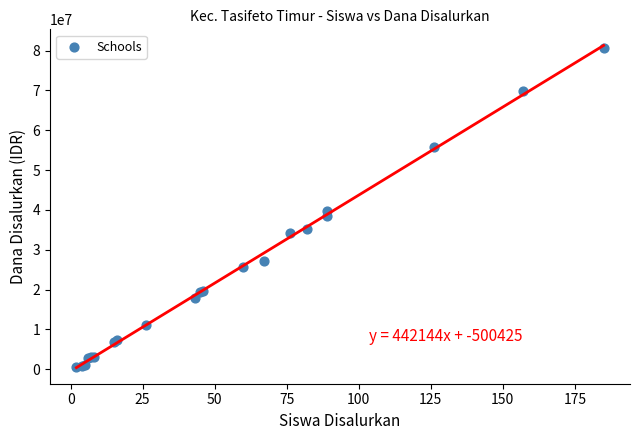

What Y value in the scatter plot is closest to 40612500?

39600000